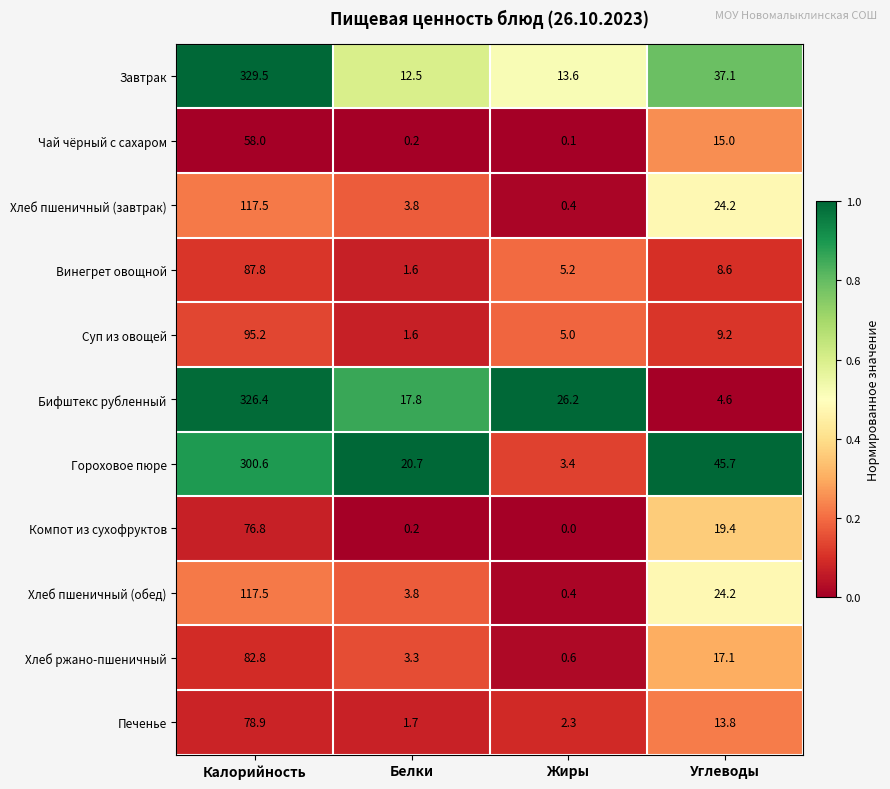

At which category is the sum across all series the highest?

Калорийность